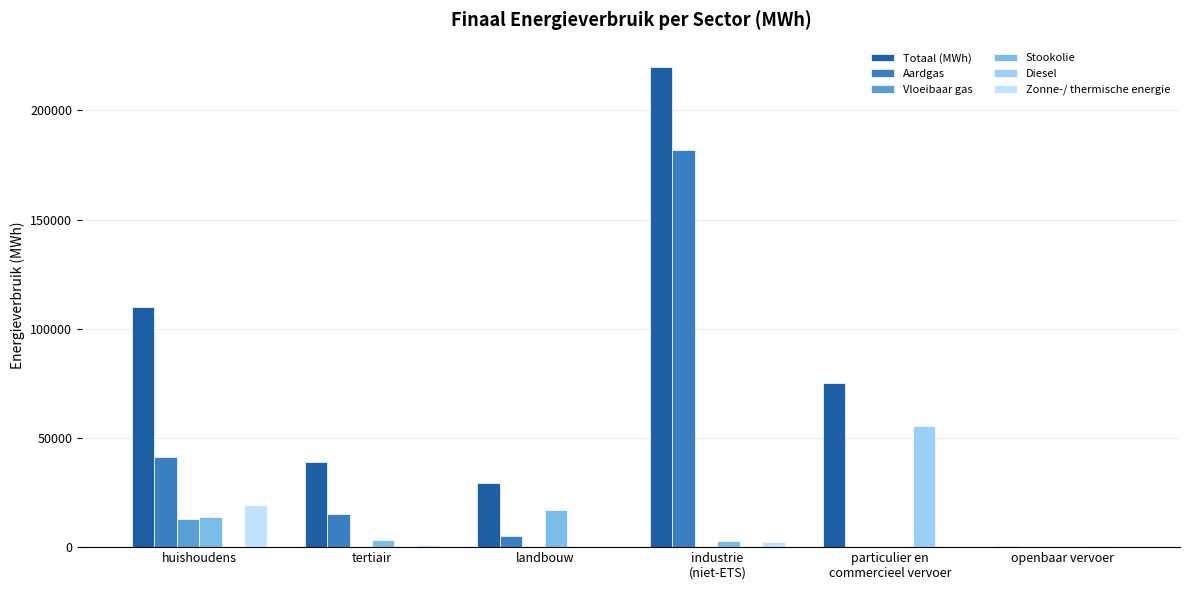

How many groups of bars are there?

6